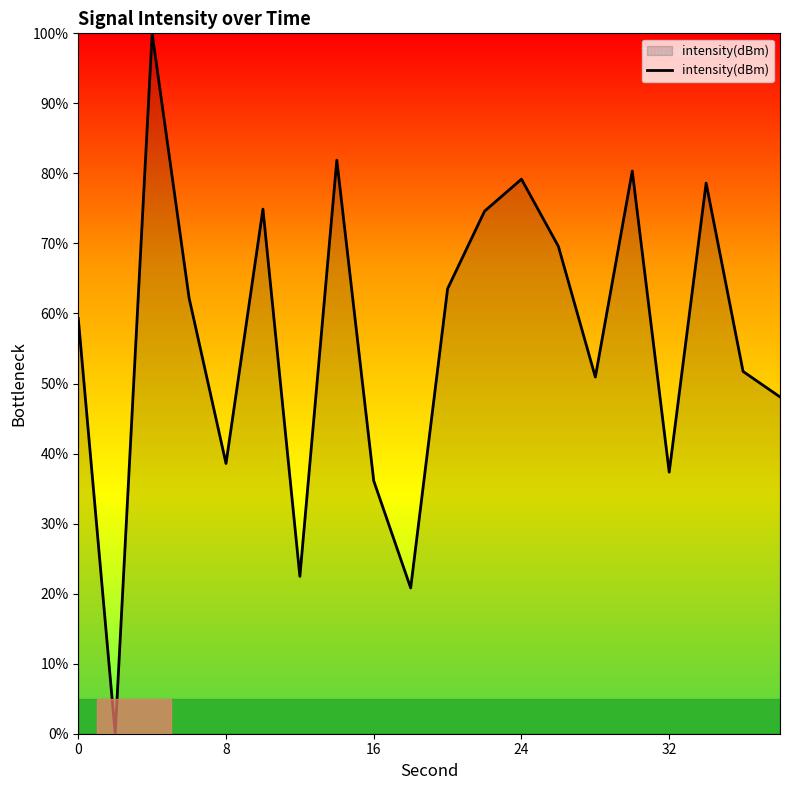

What is the difference between the maximum and minimum values?

100.0